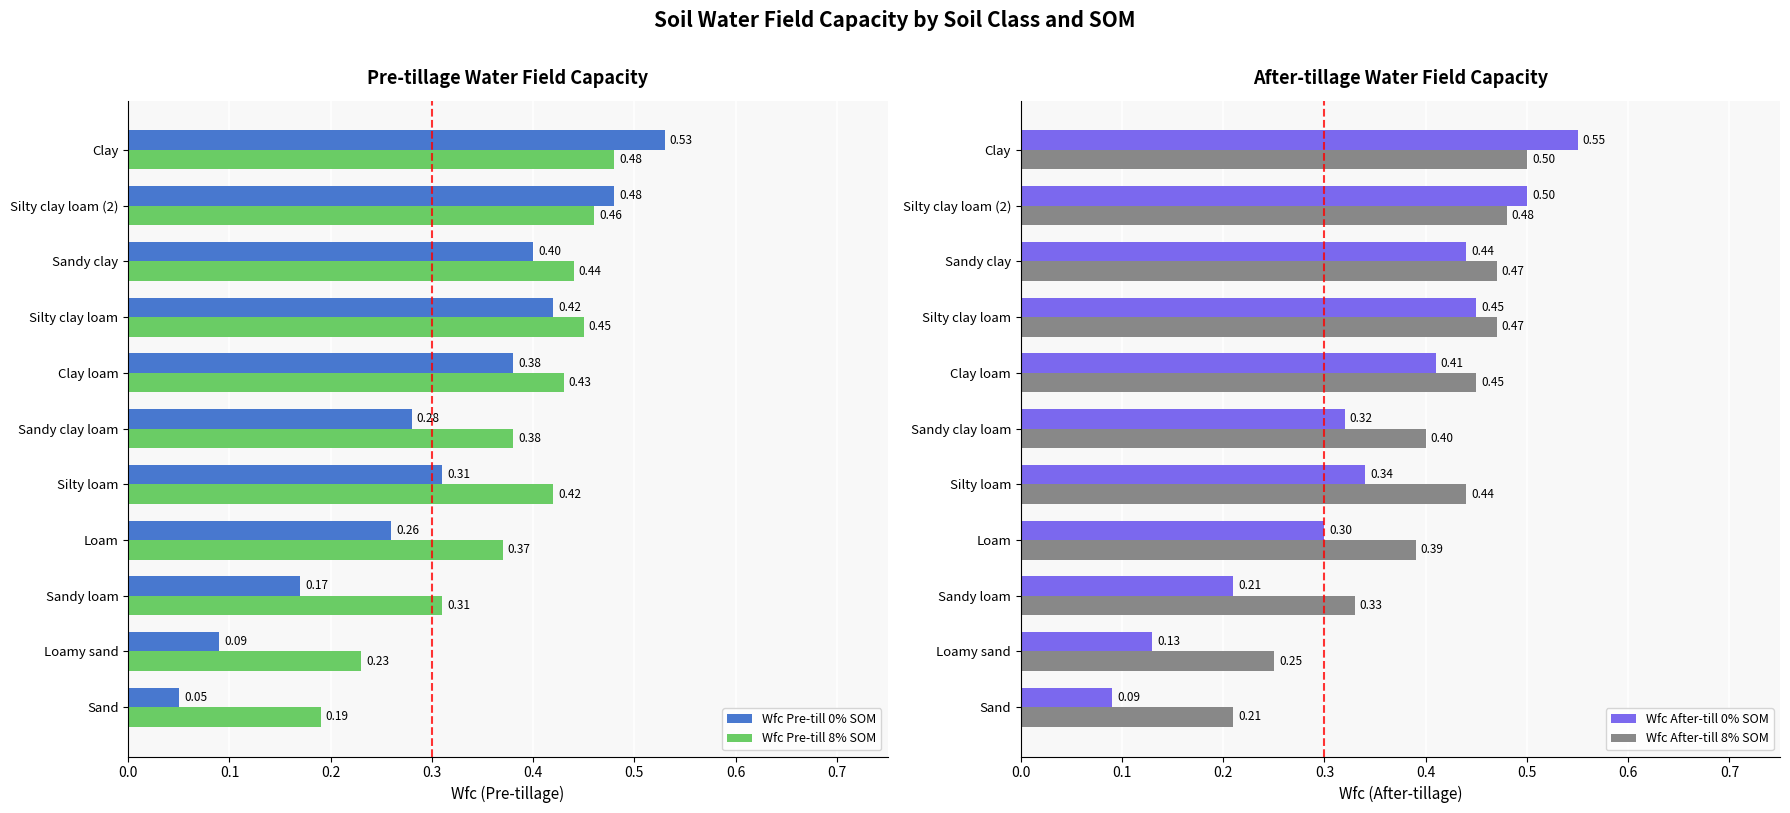

The value of Wfc Pre-till 8% SOM at Silty loam is 0.3. True or false?

False